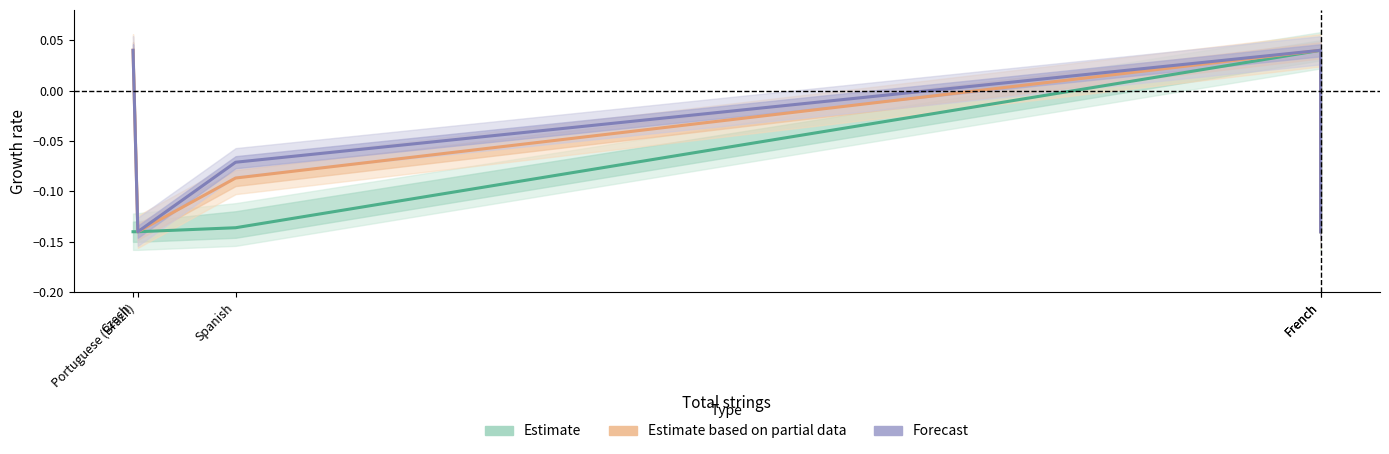

True or false: Estimate (translated_words) and Estimate based on partial data (translated_percent) cross at least once.

False